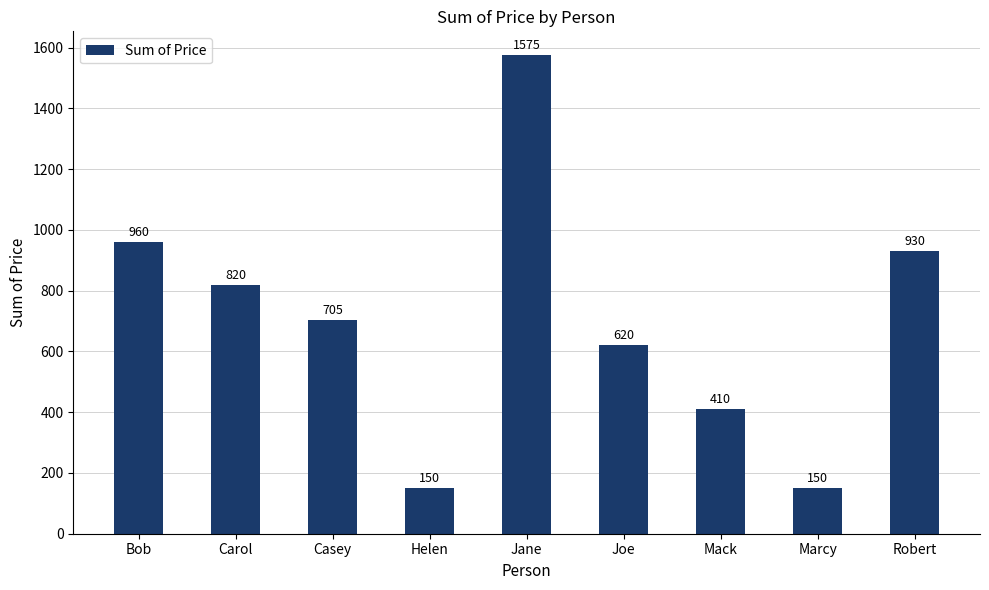

Reading left to right, extract all data points from this chart.

Bob=960	Carol=820	Casey=705	Helen=150	Jane=1575	Joe=620	Mack=410	Marcy=150	Robert=930